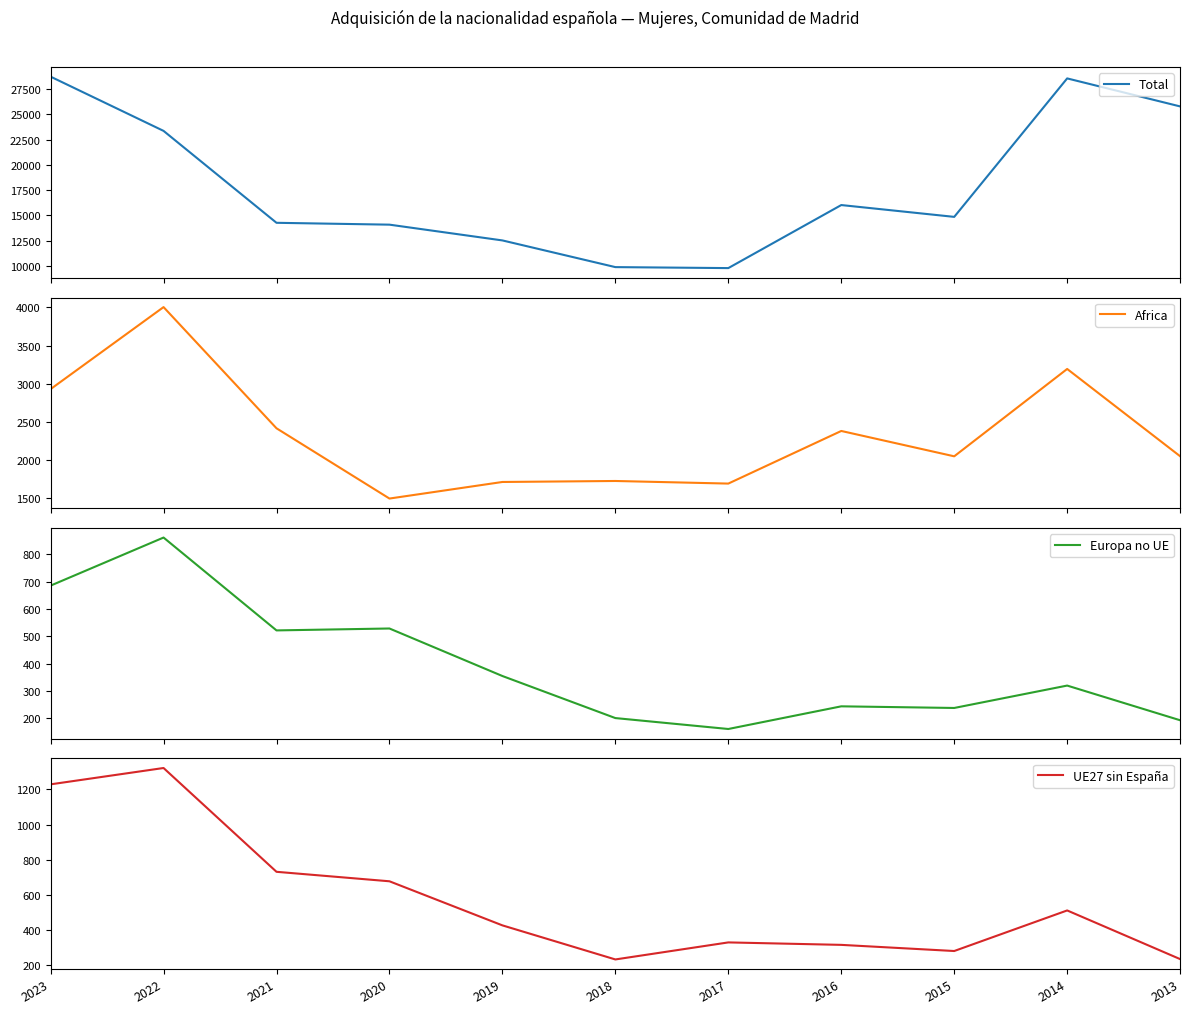

Which series has the widest spread of values?

Total